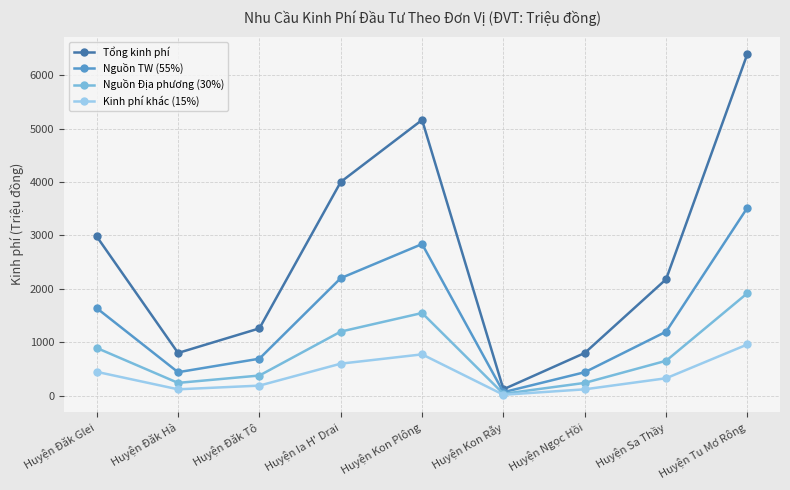

Rank the series at Huyện Ngọc Hồi from highest to lowest value.

Tổng kinh phí, Nguồn TW (55%), Nguồn Địa phương (30%), Kinh phí khác (15%)